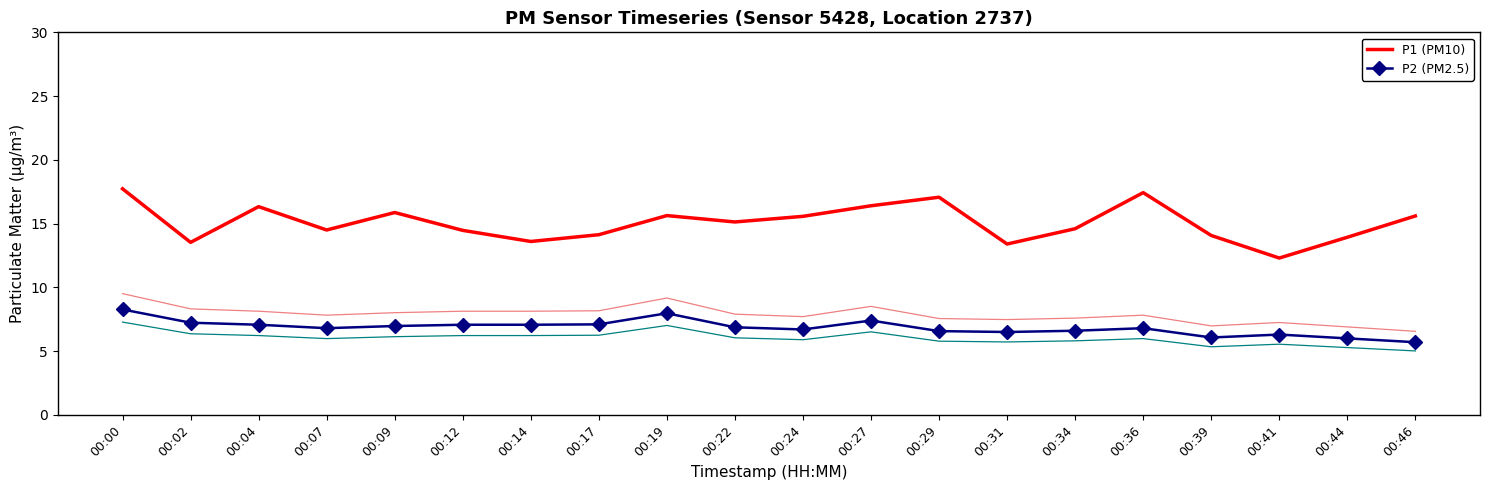

True or false: P1 (PM10) and P2 (PM2.5) cross at least once.

False